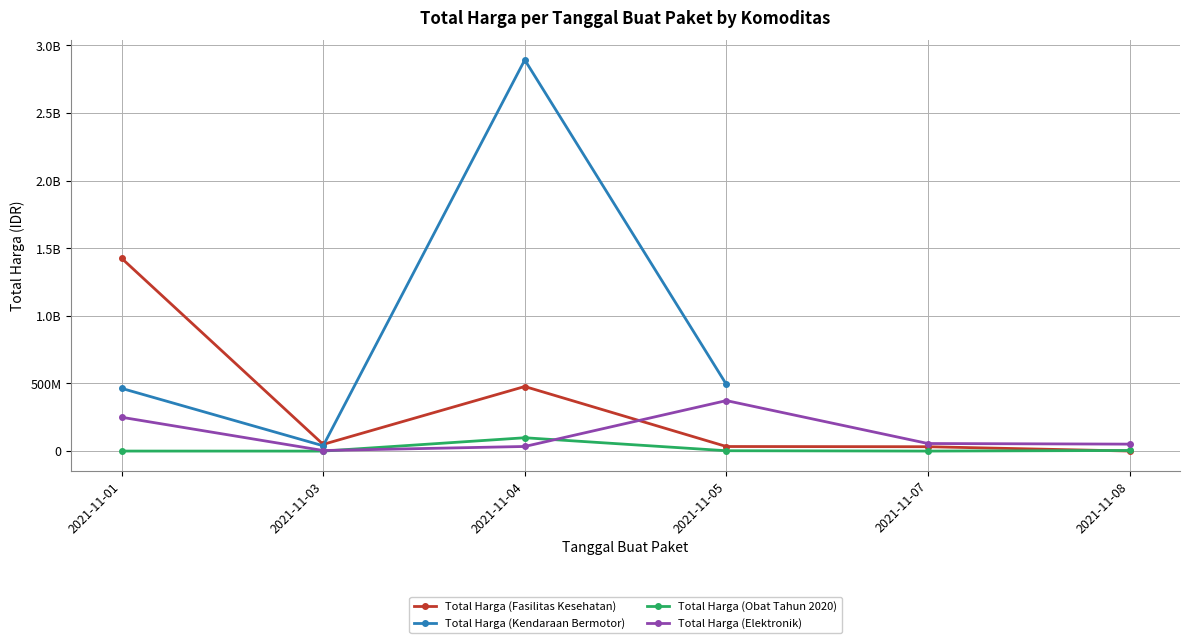

Which series has the widest spread of values?

Total Harga (Kendaraan Bermotor)